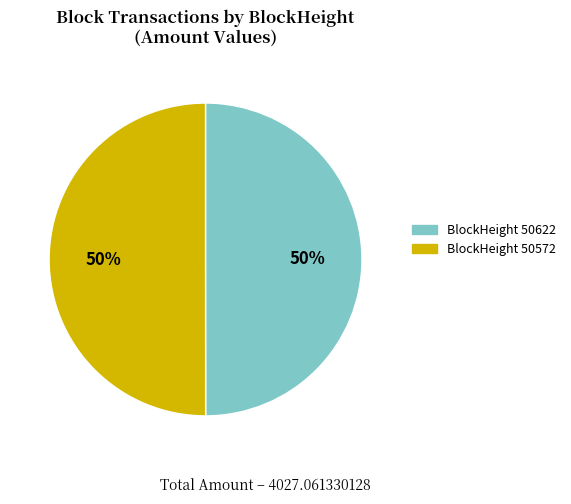

To the nearest percent, what is the average slice percentage?

50%